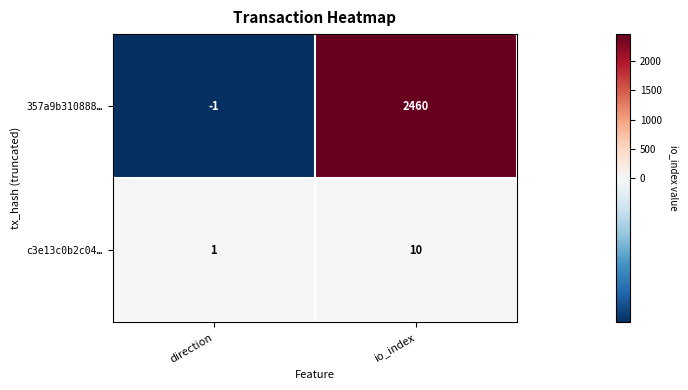

List the series in order of their overall mean, lowest first.

c3e13c0b2c04…, 357a9b310888…